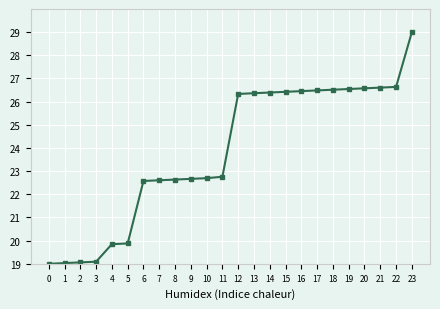

Which has a higher value, 17 or 21?

21